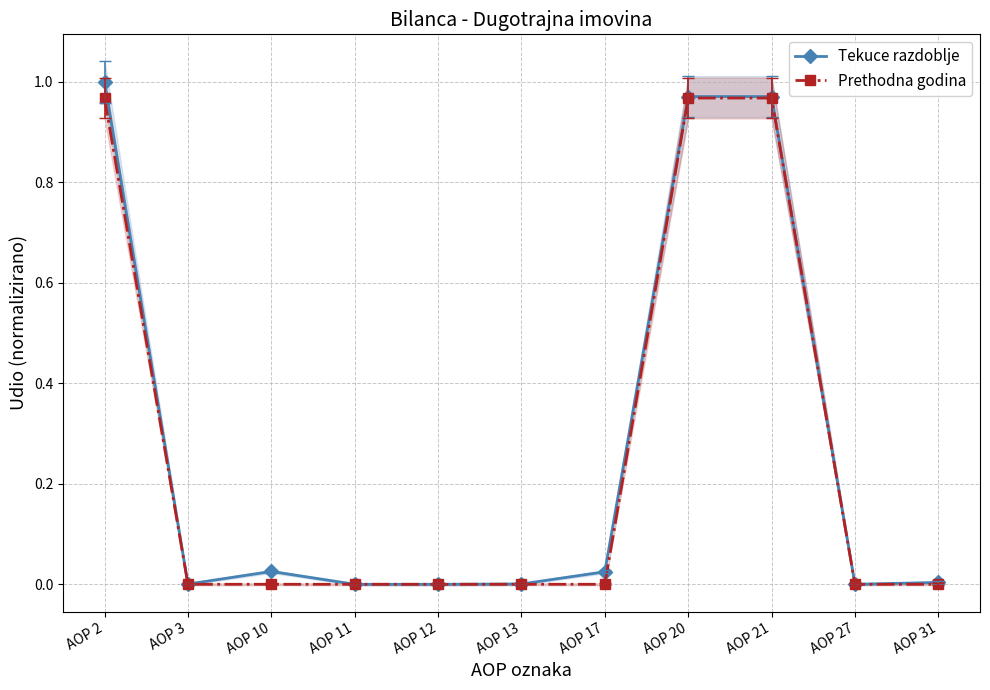

What is the difference between the maximum and second lowest values in the Prethodna godina series?

1.0